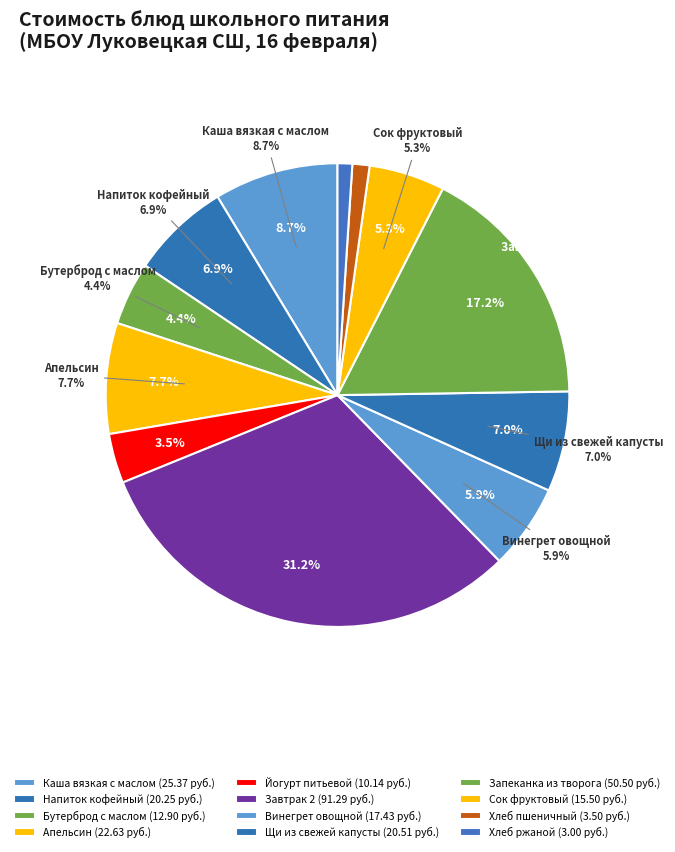

Count the number of slices in the pie.

12